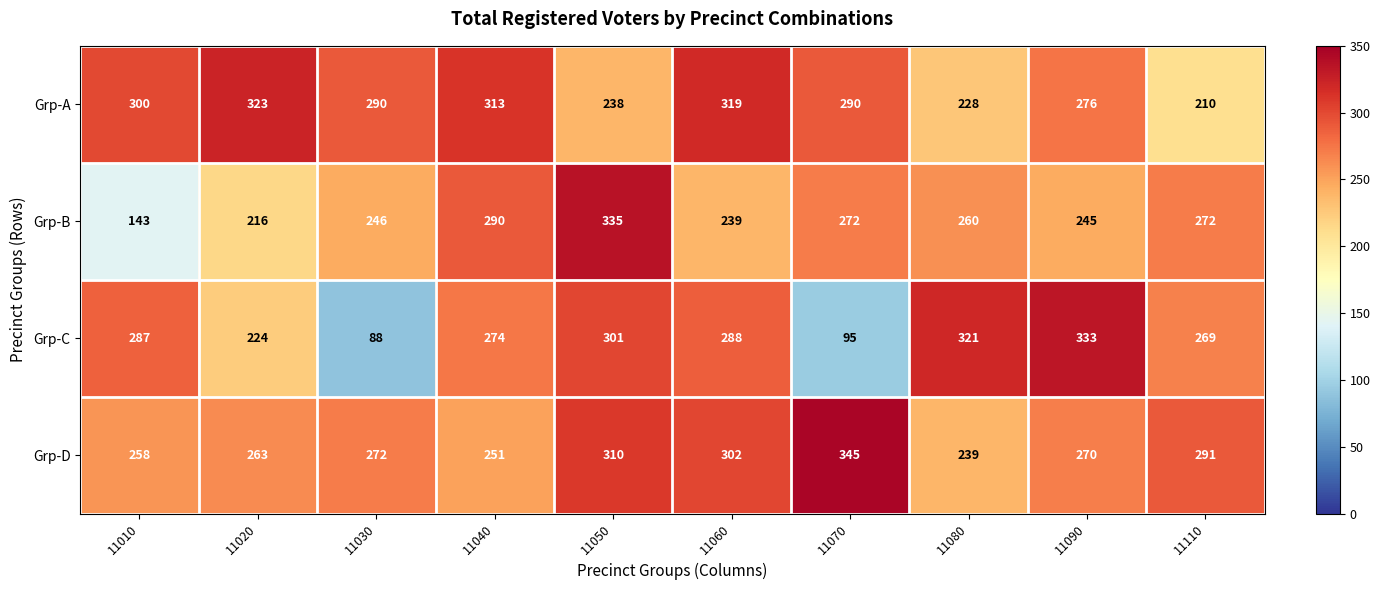

At which category is the sum across all series the highest?

11050